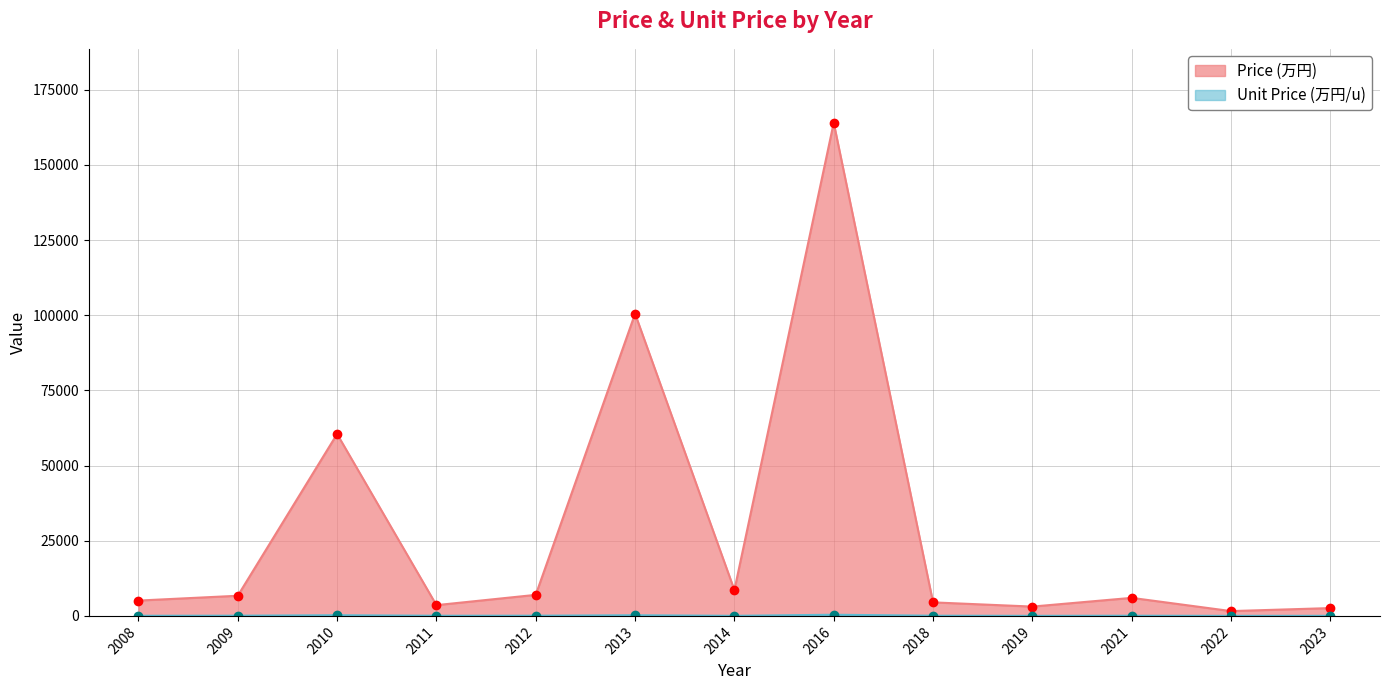

What is the total value across all series at 2011?

3633.6